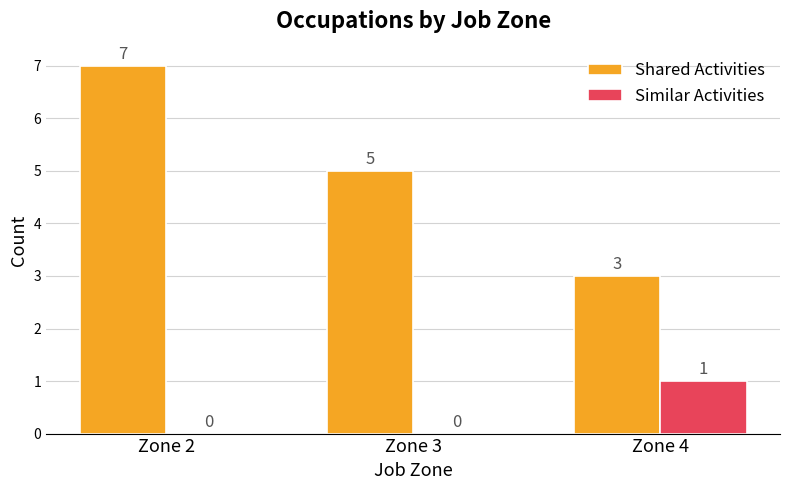

Which category has the highest value across all series?

Zone 2